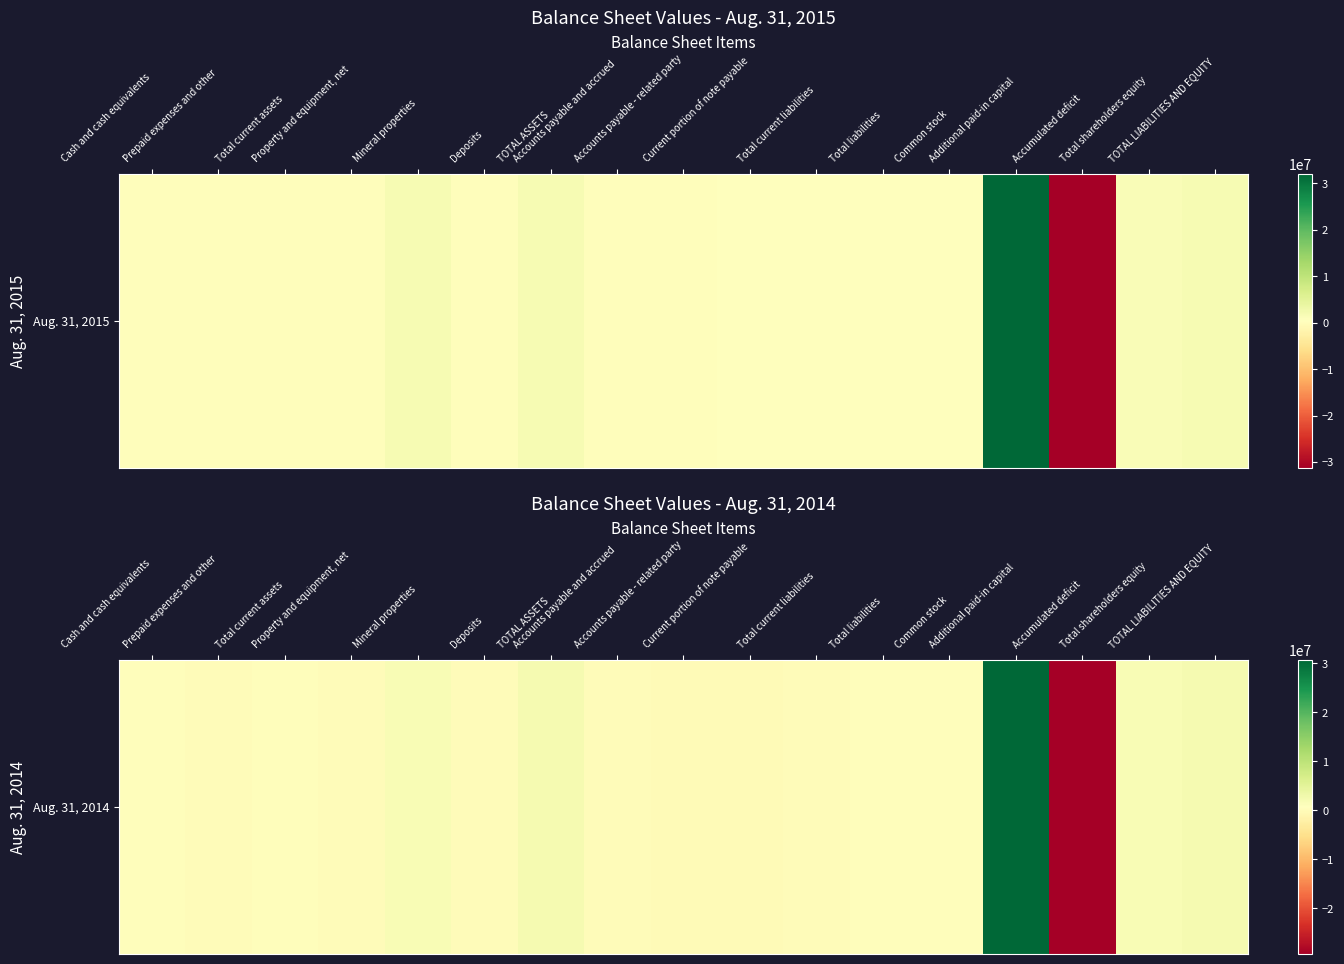

Reading left to right, list all the values displayed in this chart.

387841	44641	432482	83002	1718286	61396	2295166	155123	8390	30458	193971	454358	370370	30769086	-29298648	1840808	2295166